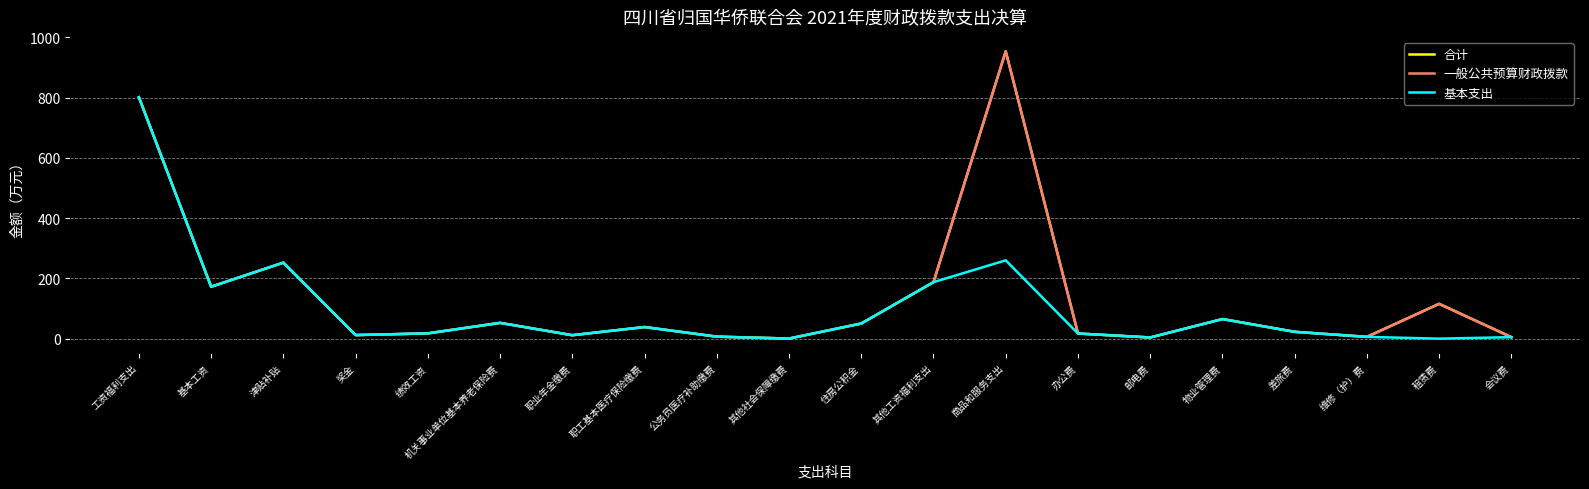

At which label does 基本支出 reach its peak?

工资福利支出